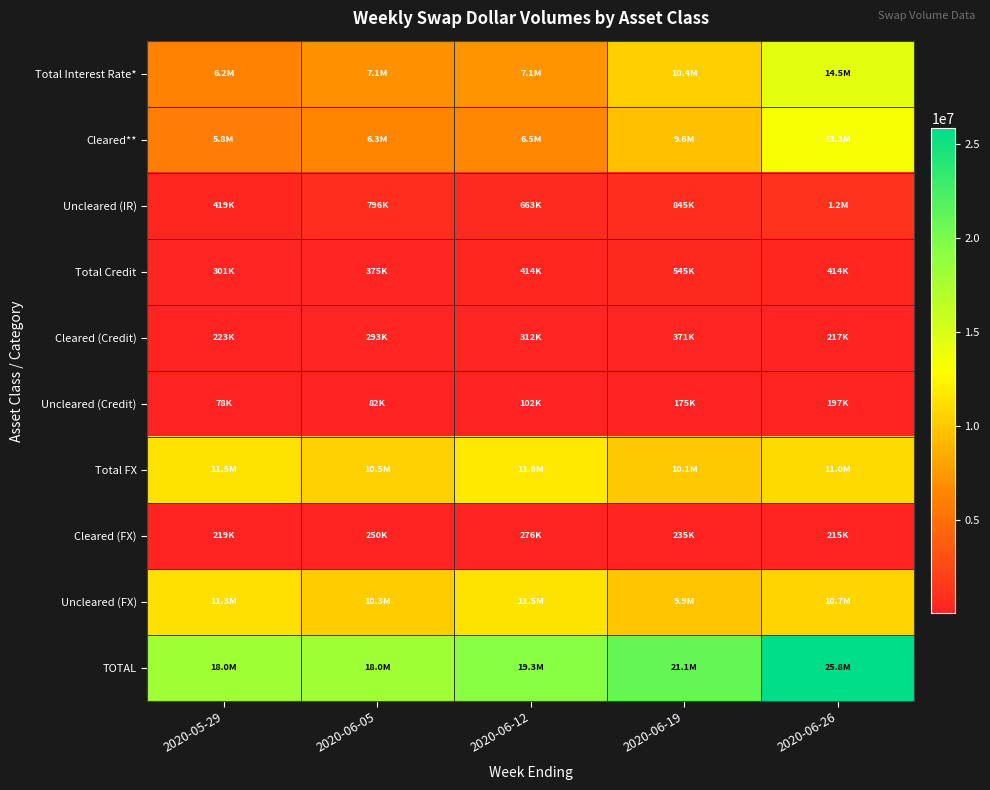

Between 2020-06-19 and 2020-06-12, which is larger?

2020-06-19